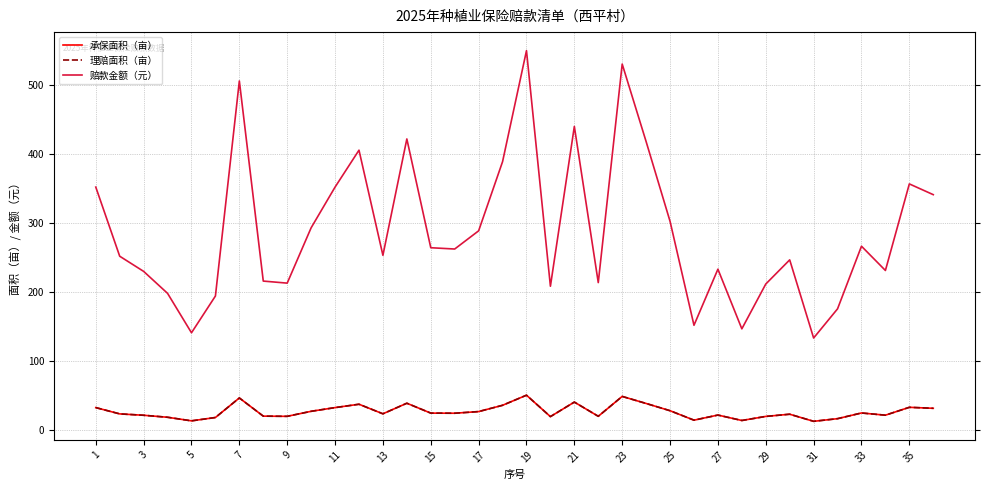

True or false: 理赔面积（亩） and 承保面积（亩） intersect in this chart.

False